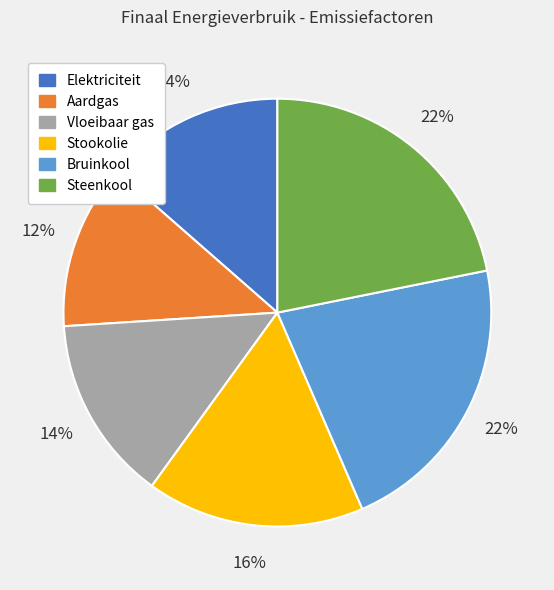

Which slice is the smallest?

Aardgas